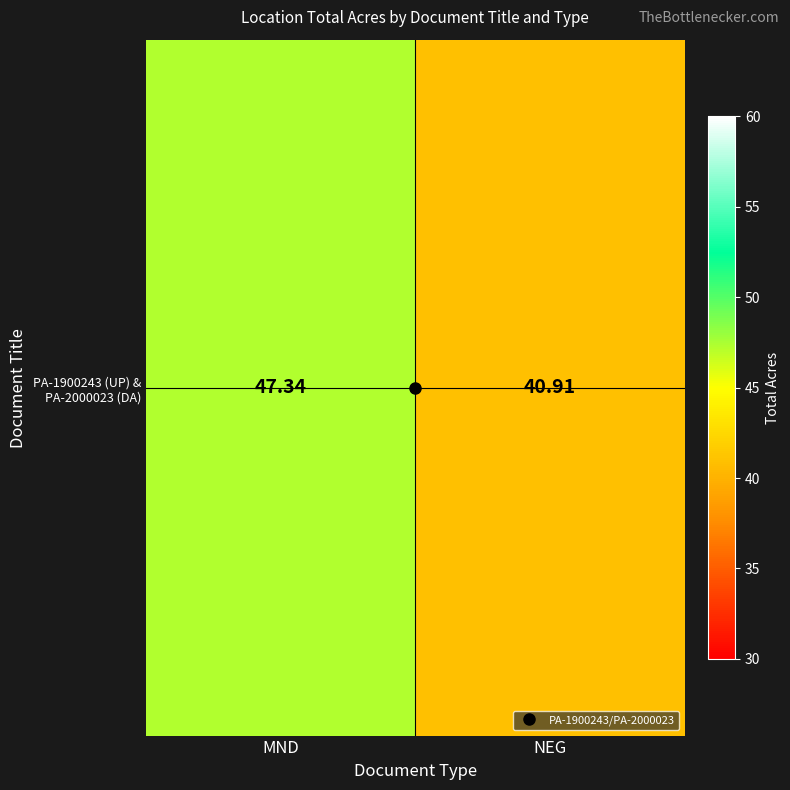

What is the minimum value shown in the chart?

40.9